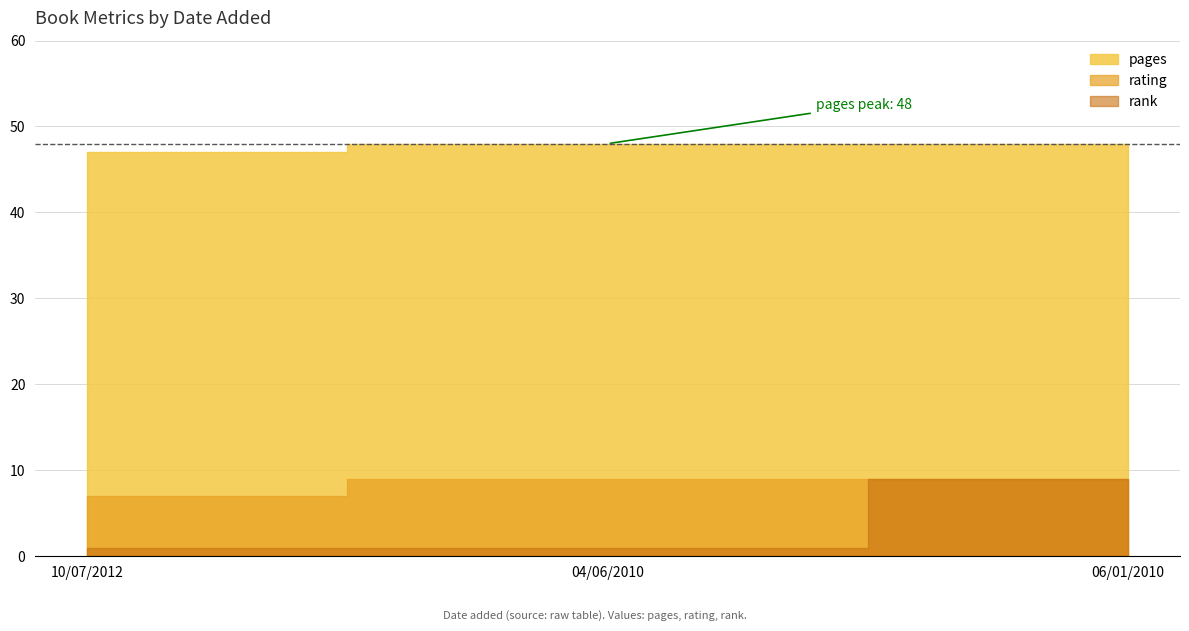

Rank the categories by rank value from highest to lowest.

06/01/2010, 10/07/2012, 04/06/2010